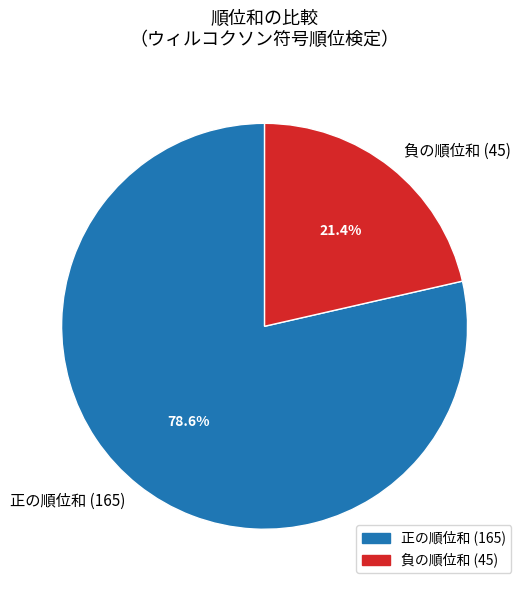

Do 負の順位和 (45) and 正の順位和 (165) together represent more than half of the pie?

Yes